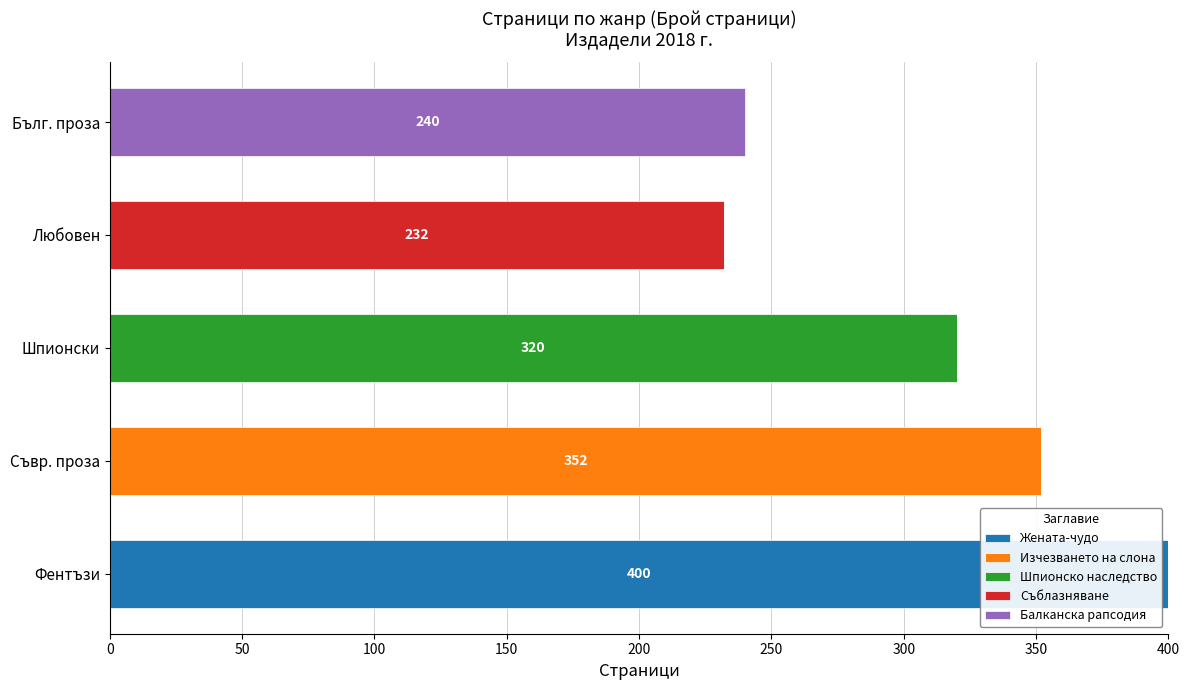

The Жената-чудо series shows 0 at Бълг. проза. True or false?

True